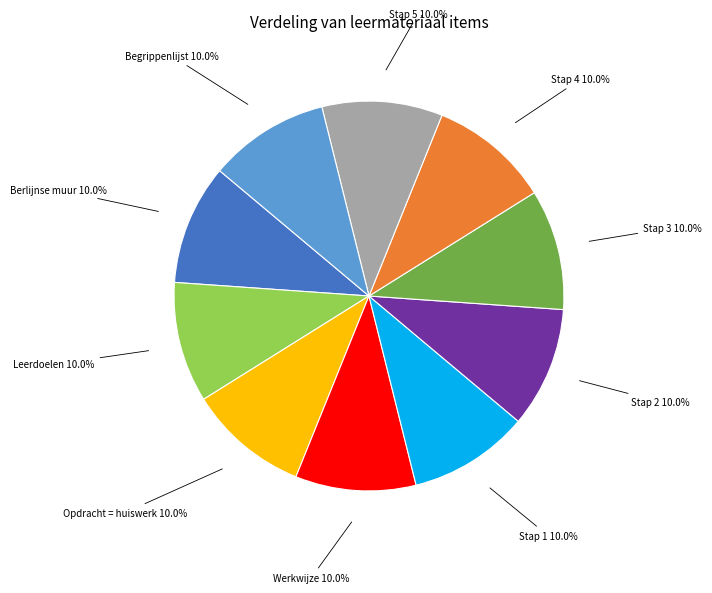

To the nearest percent, what portion does Leerdoelen represent?

10%